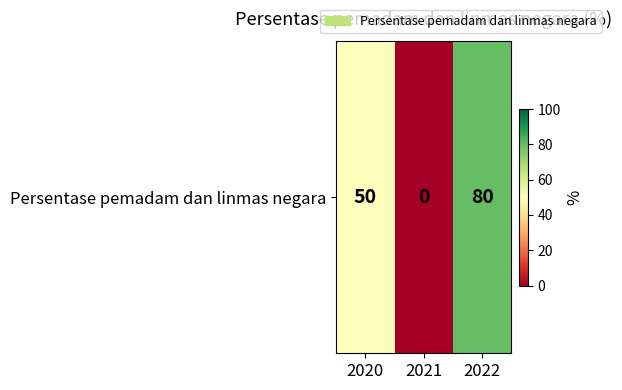

List the labels in order of value, largest first.

2022, 2020, 2021